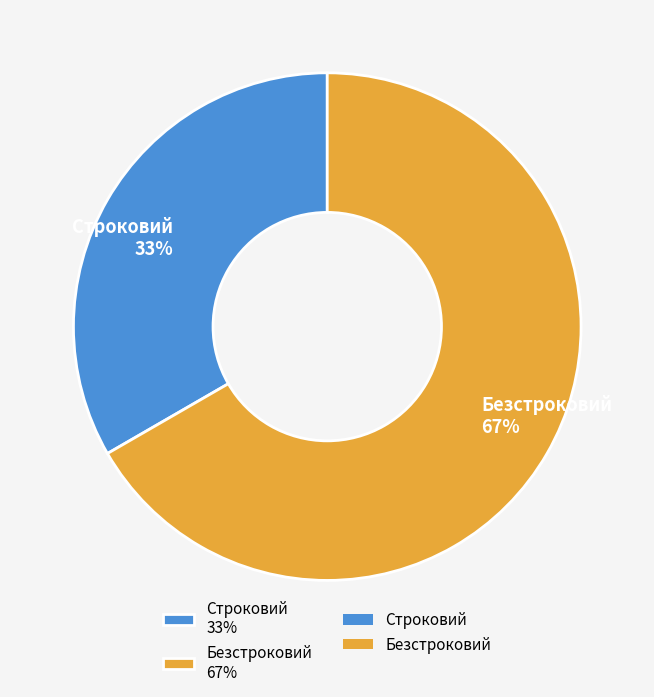

What is the smallest slice in the pie chart?

Строковий